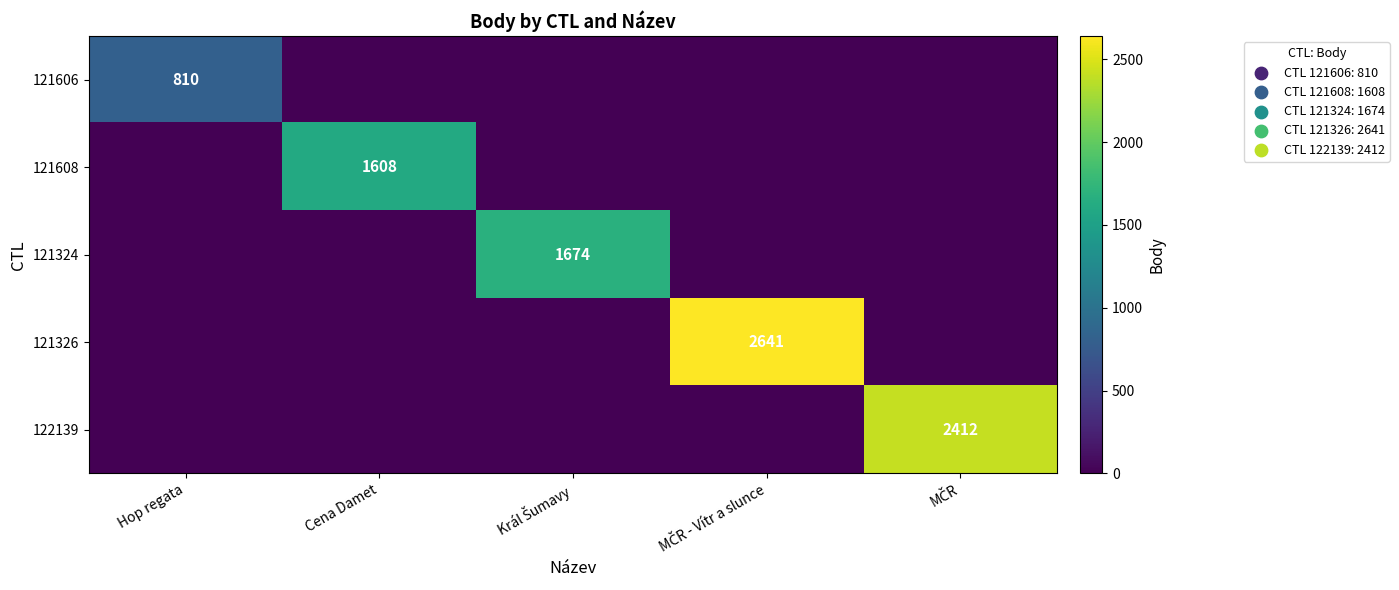

Which category has the highest value across all series?

MČR - Vítr a slunce